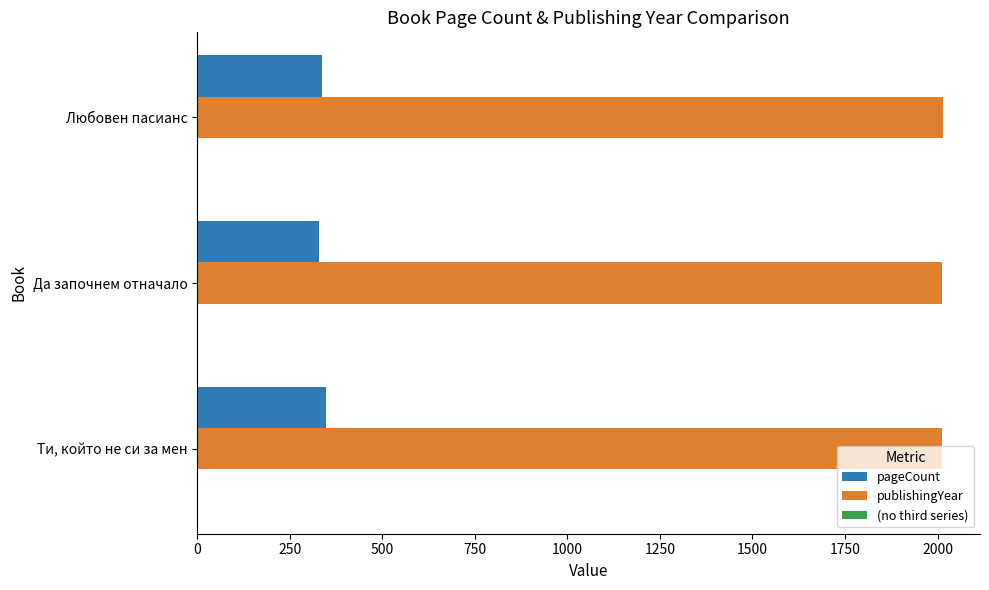

What is the average value of the publishingYear series?

2012